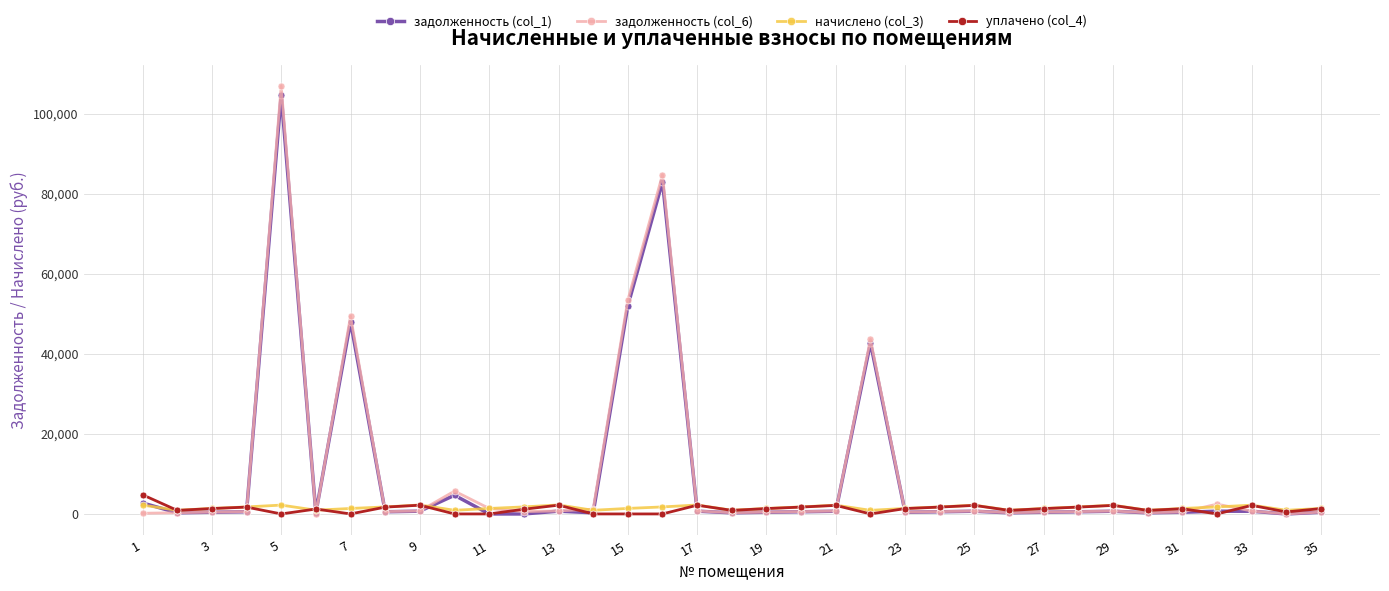

True or false: задолженность (col_6) has more than 1 interior local peaks.

True